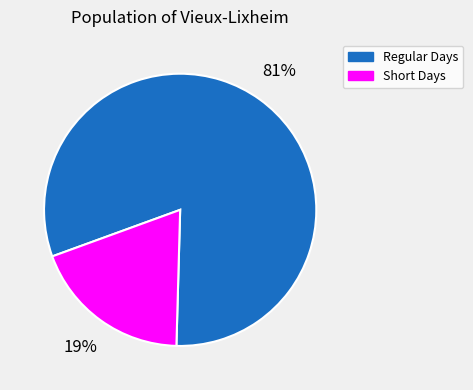

How many segments does this pie chart have?

2